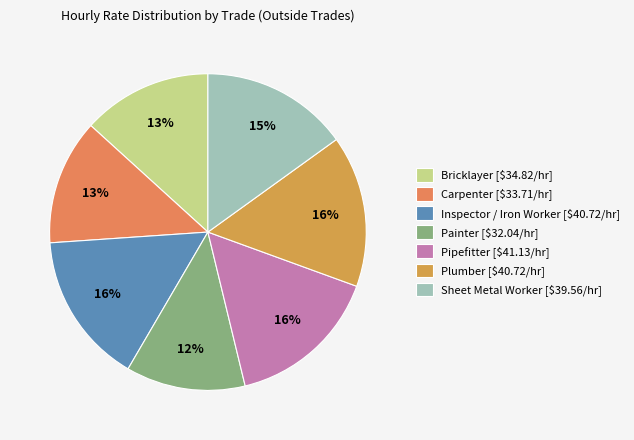

Which slice is the largest?

Pipefitter